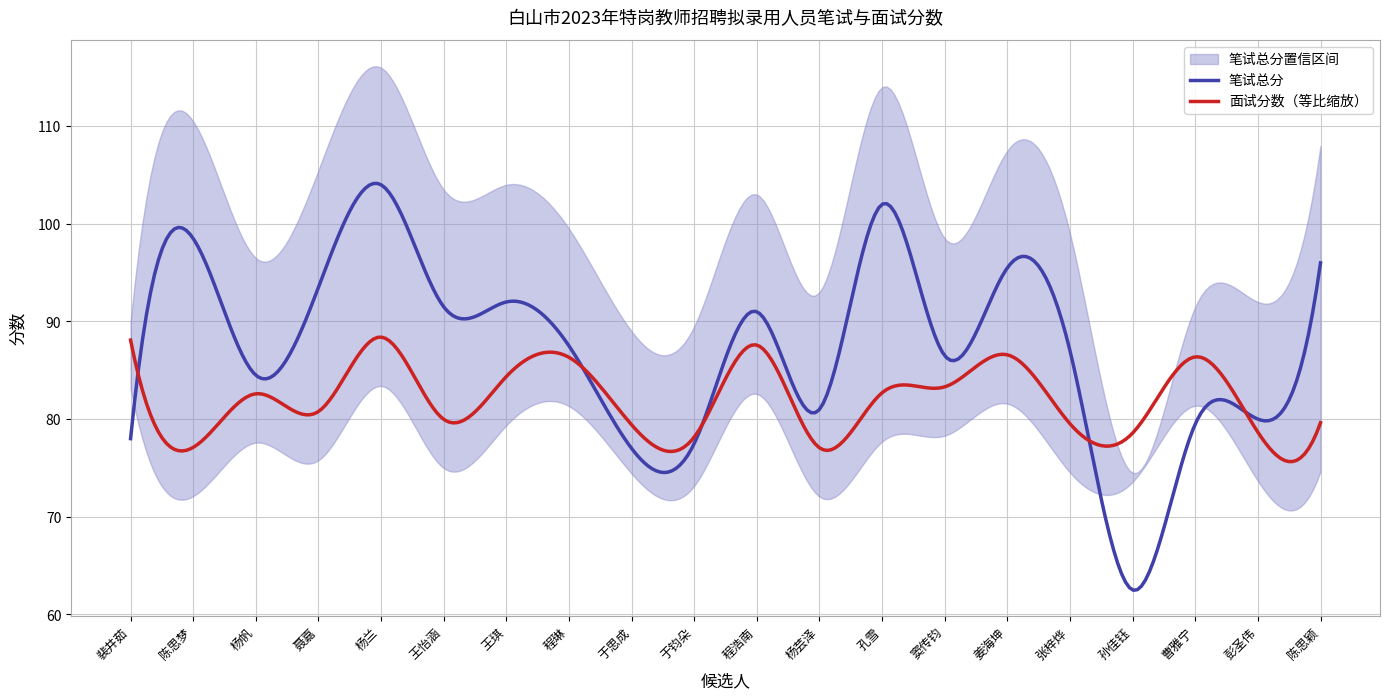

What is the maximum value for 面试分数（等比缩放）?

88.4